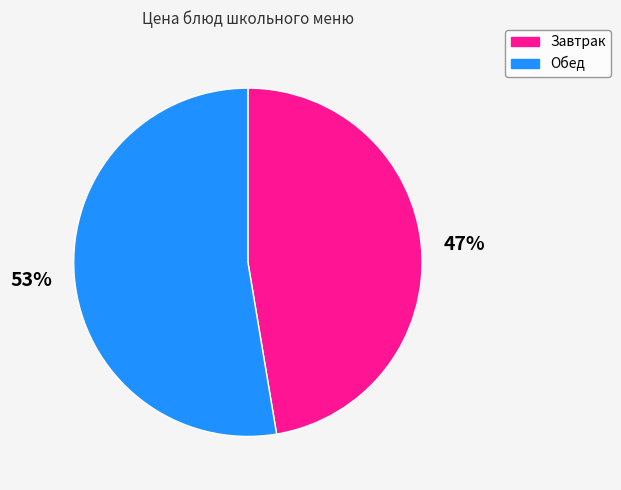

Does any single category account for the majority?

Yes